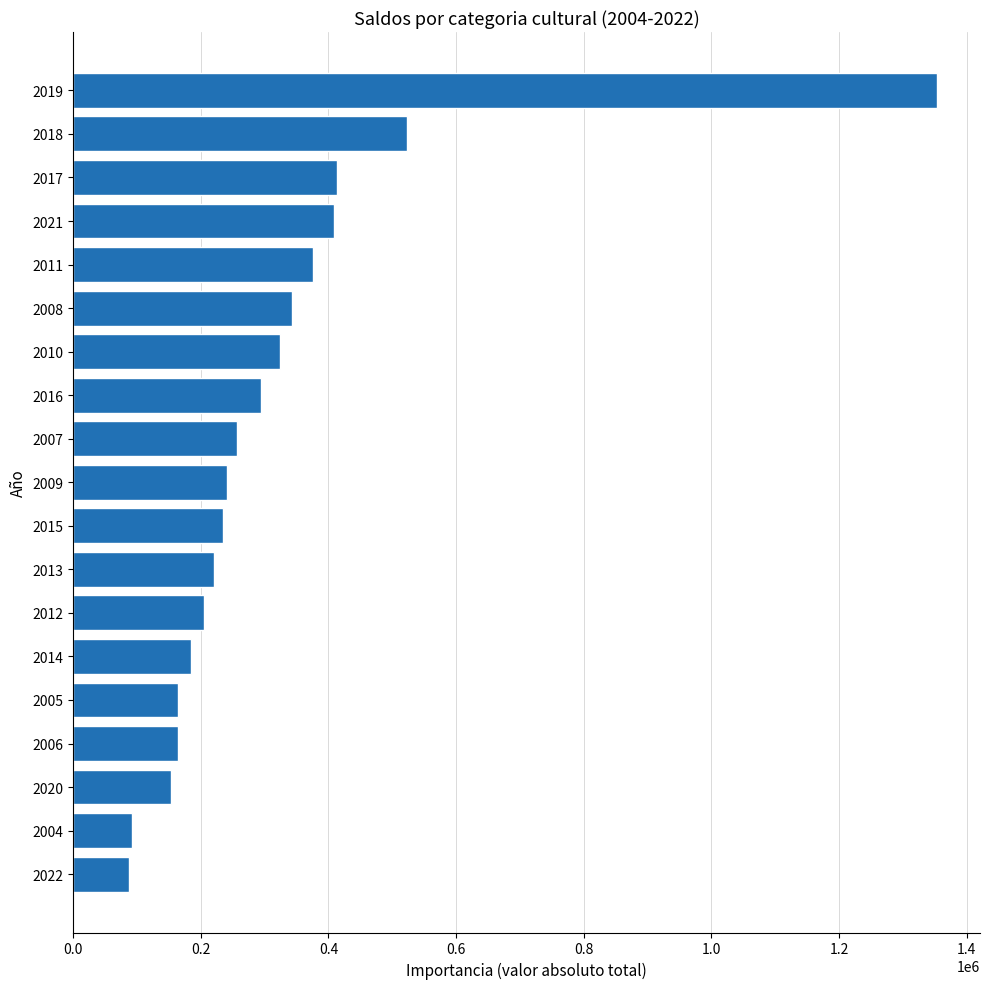

What is the value of the 5th bar from the top?

376314